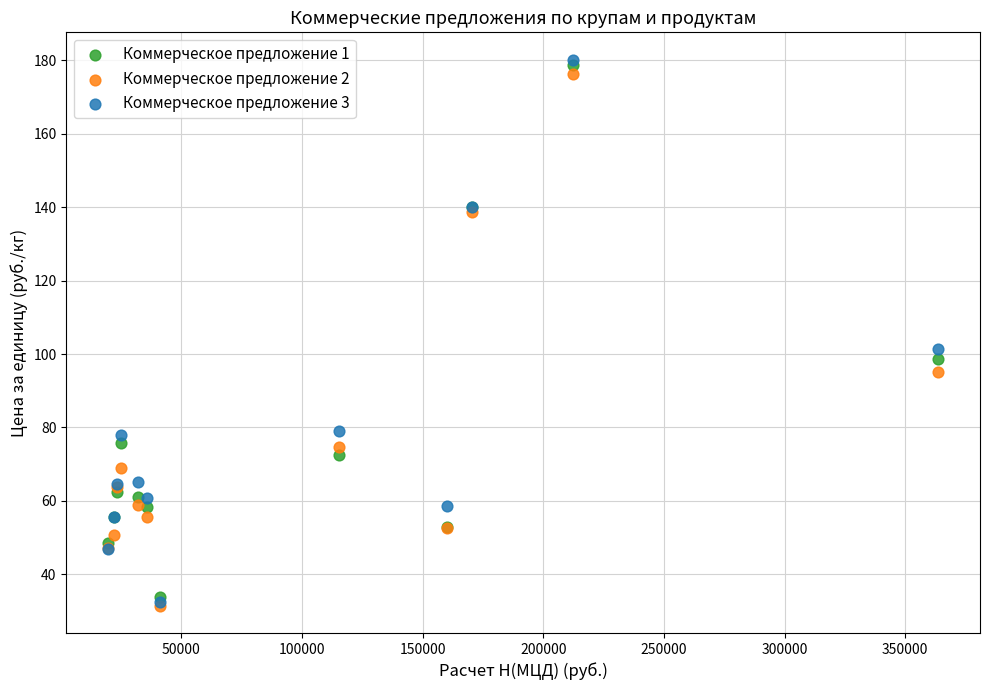

Which series contains the highest Y value?

Коммерческое предложение 3